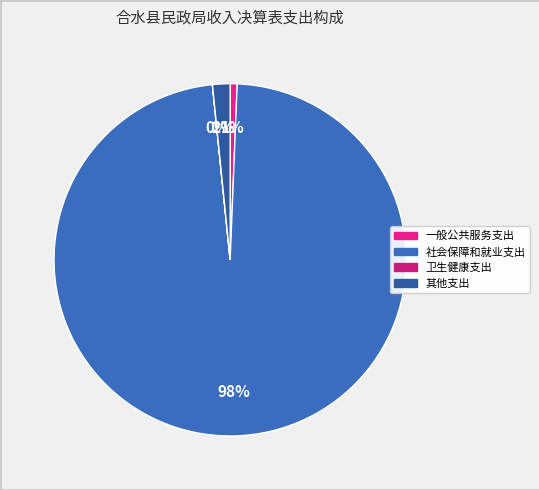

True or false: 卫生健康支出 accounts for 13% of the total.

False